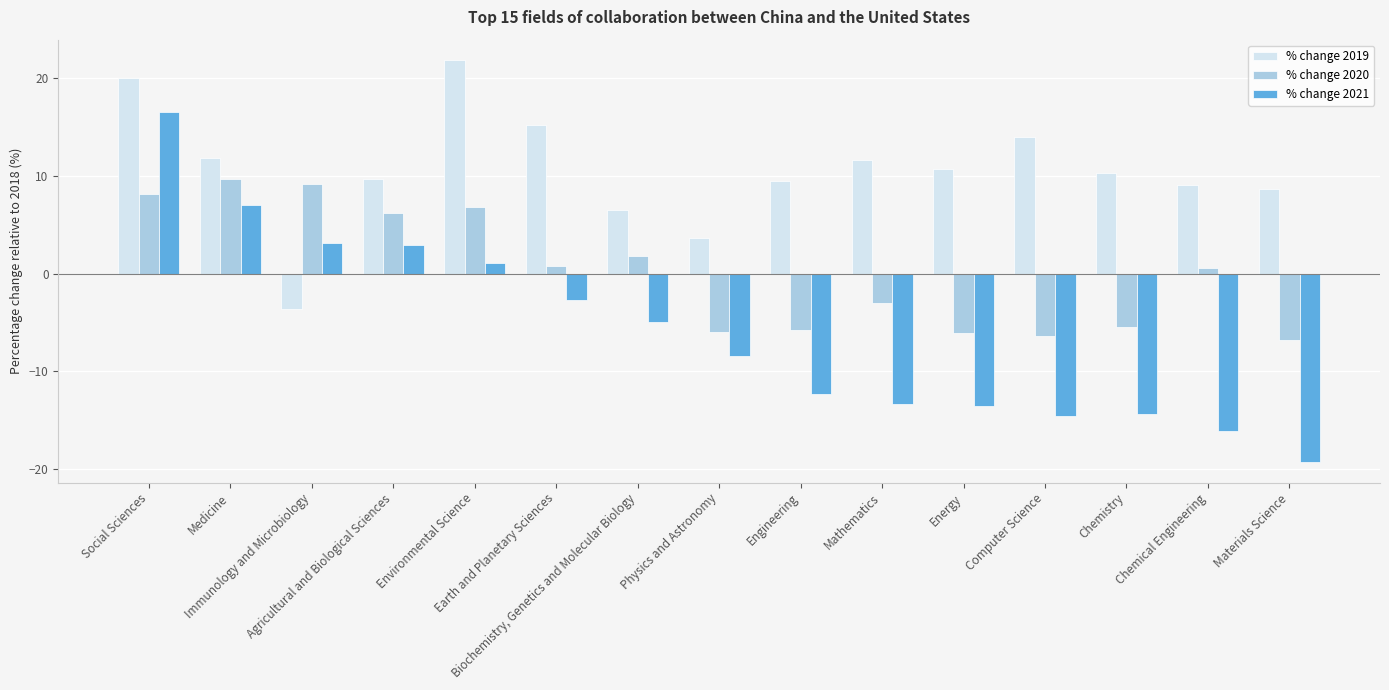

List the series in order of their overall mean, lowest first.

% change 2021, % change 2020, % change 2019